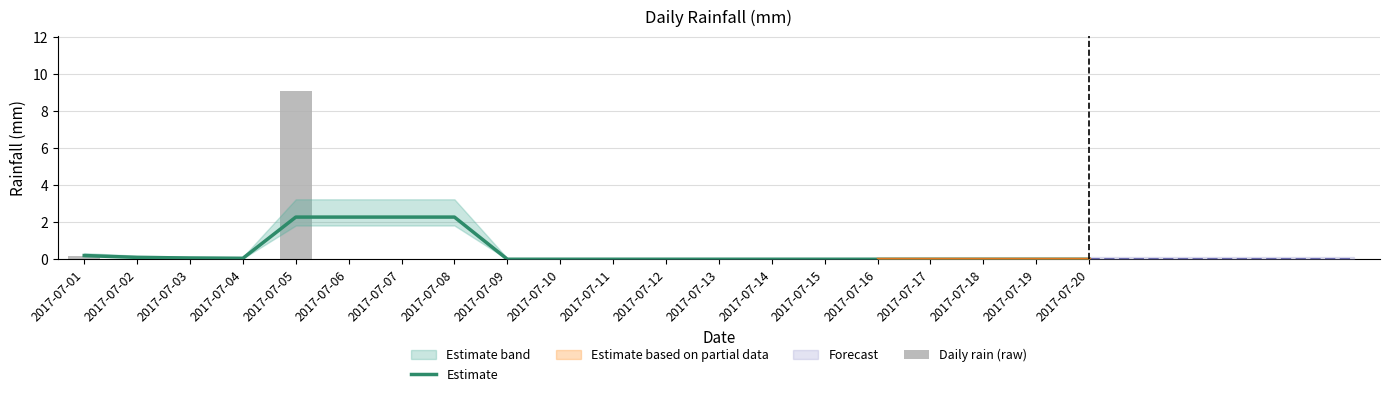

Are the bars grouped side by side (vs. stacked)?

Yes